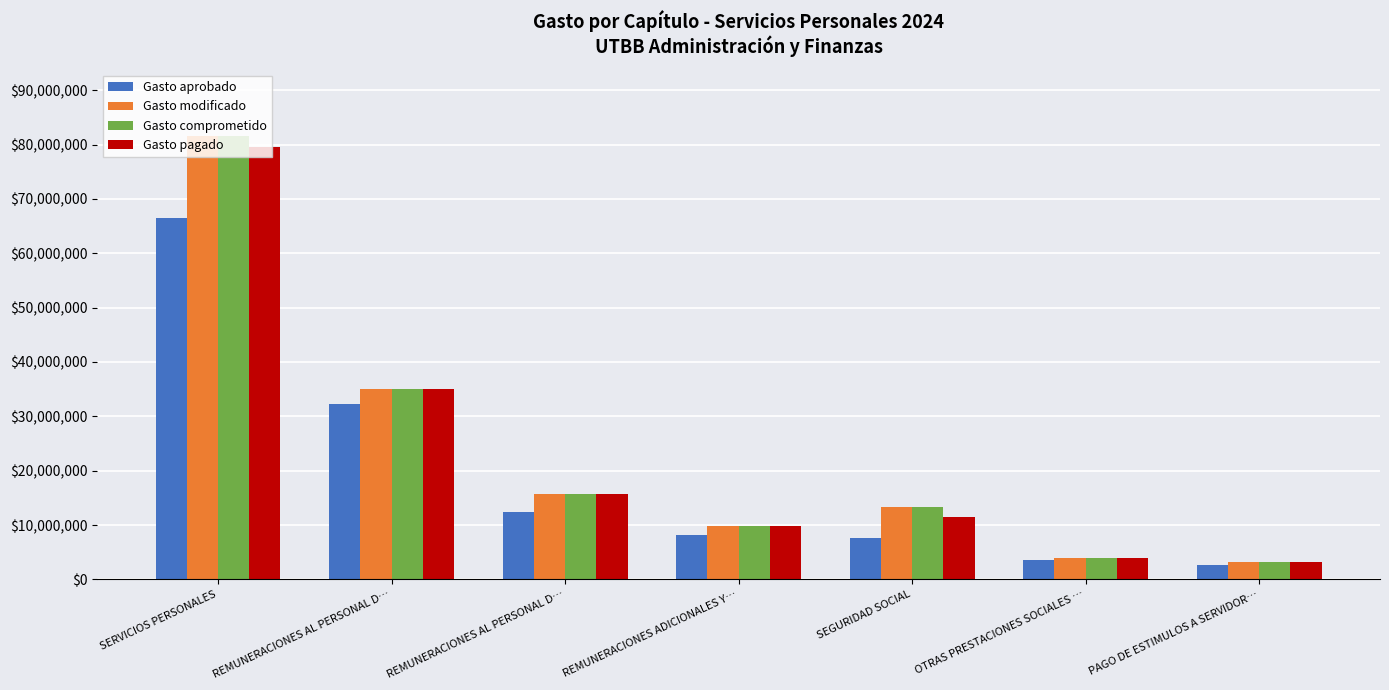

Is it true that Gasto aprobado equals 2596697.2 at PAGO DE ESTIMULOS A SERVIDOR…?

True